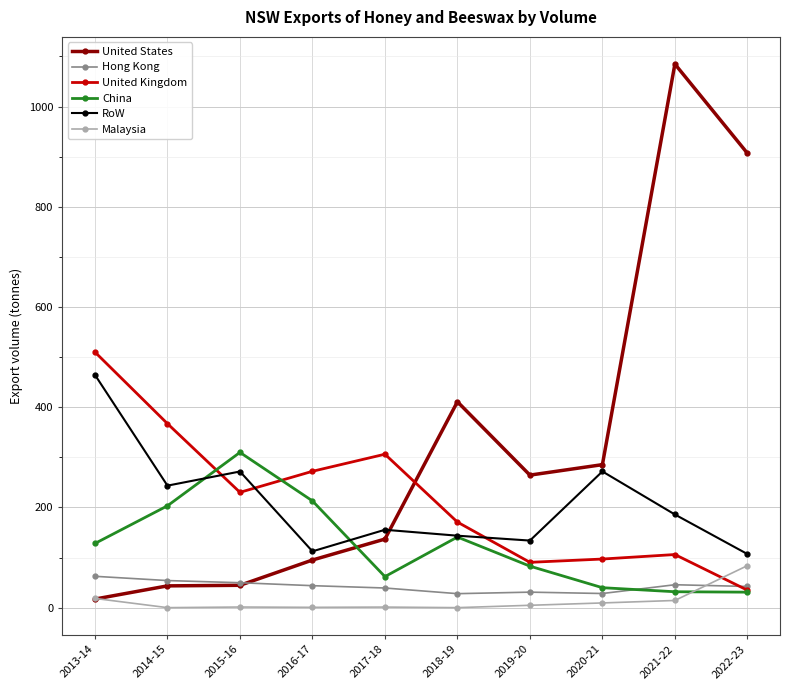

Is it true that United States equals 78.2 at 2019-20?

False